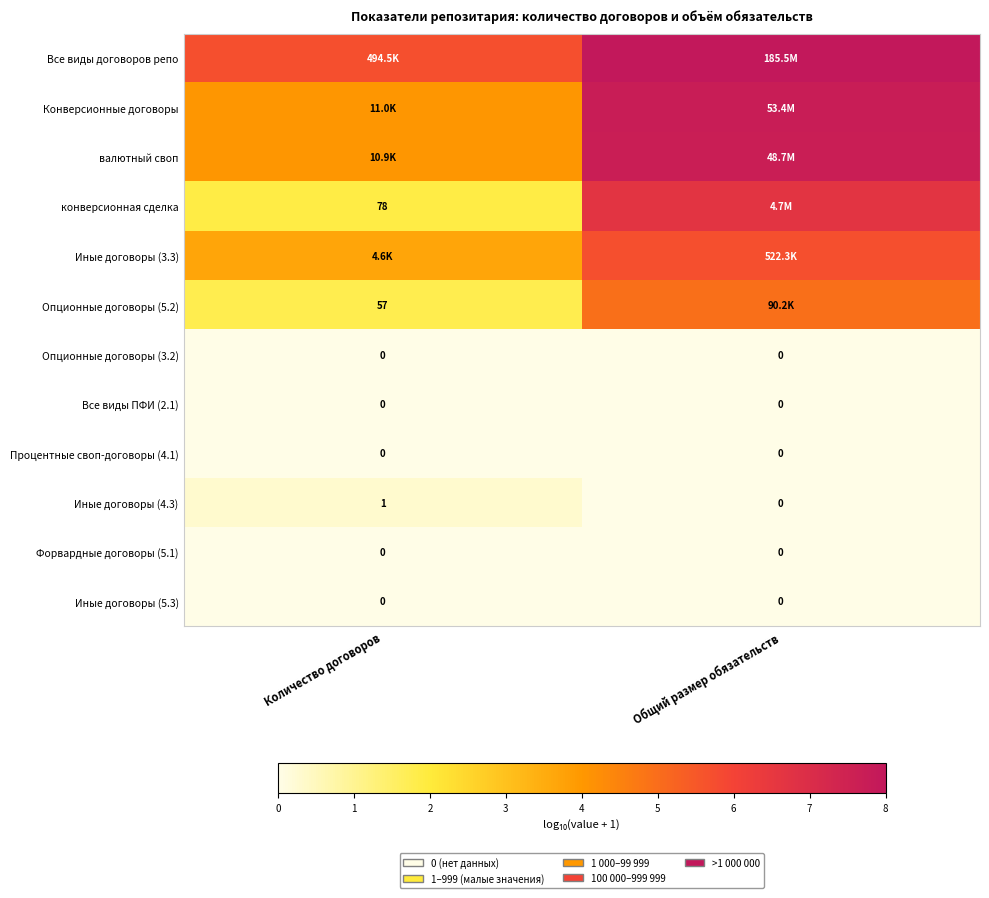

Which has a higher value, Количество договоров or Общий размер обязательств?

Общий размер обязательств